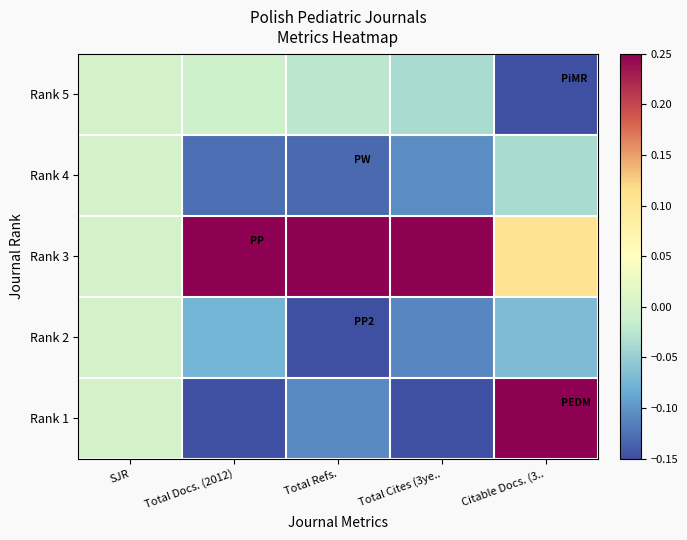

Reading left to right, transcribe all the data shown in this chart.

Rank 5: SJR=0.0	Total Docs. (2012)=-0.0	Total Refs.=-0.0	Total Cites (3ye..=-0.0	Citable Docs. (3..=-0.1
Rank 4: SJR=0.0	Total Docs. (2012)=-0.1	Total Refs.=-0.1	Total Cites (3ye..=-0.1	Citable Docs. (3..=-0.0
Rank 3: SJR=0.0	Total Docs. (2012)=0.2	Total Refs.=0.2	Total Cites (3ye..=0.2	Citable Docs. (3..=0.1
Rank 2: SJR=0.0	Total Docs. (2012)=-0.1	Total Refs.=-0.1	Total Cites (3ye..=-0.1	Citable Docs. (3..=-0.1
Rank 1: SJR=0.0	Total Docs. (2012)=-0.1	Total Refs.=-0.1	Total Cites (3ye..=-0.1	Citable Docs. (3..=0.2